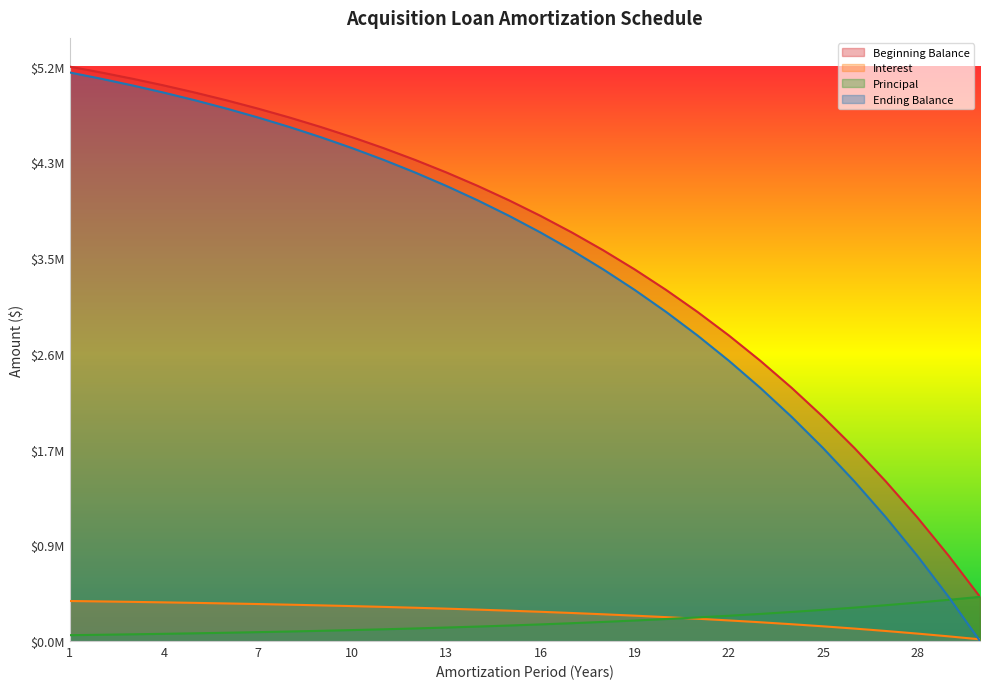

Reading right to left, transcribe all the data shown in this chart.

Beginning Balance: 30=399346.4	29=771770.3	28=1119086.7	27=1442988.2	26=1745053.4	25=2026754.4	24=2289464.1	23=2534462.8	22=2762944.5	21=2976022.8	20=3174736.1	19=3360052.9	18=3532876.2	17=3694048.4	16=3844354.9	15=3984528.2	14=4115251.6	13=4237162.0	12=4350853.7	11=4456880.7	10=4555759.7	9=4647972.6	8=4733968.8	7=4814167.5	6=4888959.4	5=4958709.2	4=5023756.6	3=5084418.8	2=5140991.4	1=5193750.0
Interest: 30=15303.3	29=42225.9	28=67333.4	27=90748.3	26=112584.6	25=132948.8	24=151940.1	23=169651.1	22=186168.0	21=201571.5	20=215936.5	19=229333.0	18=241826.5	17=253477.6	16=264343.3	15=274476.4	14=283926.4	13=292739.3	12=300958.1	11=308622.8	10=315770.8	9=322436.9	8=328653.5	7=334451.1	6=339857.8	5=344900.0	4=349602.3	3=353987.6	2=358077.2	1=361891.2
Principal: 30=399346.4	29=372423.9	28=347316.4	27=323901.5	26=302065.2	25=281701.0	24=262709.7	23=244998.7	22=228481.7	21=213078.3	20=198713.3	19=185316.7	18=172823.3	17=161172.2	16=150306.5	15=140173.4	14=130723.4	13=121910.4	12=113691.7	11=106027.0	10=98879.0	9=92212.9	8=85996.2	7=80198.7	6=74792.0	5=69749.7	4=65047.5	3=60662.2	2=56572.5	1=52758.6
Ending Balance: 30=0.0	29=399346.4	28=771770.3	27=1119086.7	26=1442988.2	25=1745053.4	24=2026754.4	23=2289464.1	22=2534462.8	21=2762944.5	20=2976022.8	19=3174736.1	18=3360052.9	17=3532876.2	16=3694048.4	15=3844354.9	14=3984528.2	13=4115251.6	12=4237162.0	11=4350853.7	10=4456880.7	9=4555759.7	8=4647972.6	7=4733968.8	6=4814167.5	5=4888959.4	4=4958709.2	3=5023756.6	2=5084418.8	1=5140991.4